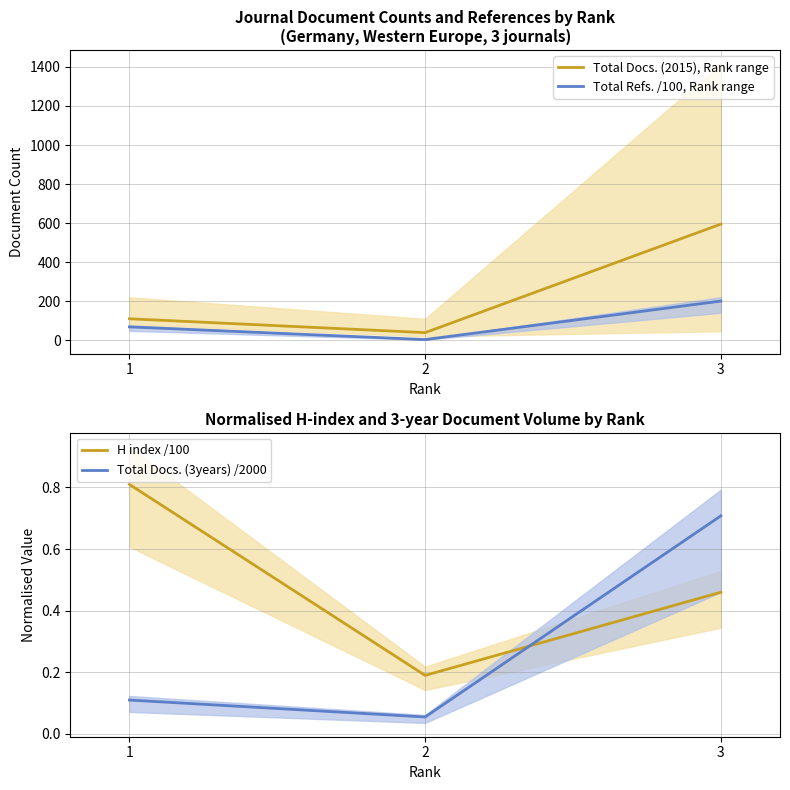

Which category has the lowest value in the Total Docs. (3years) /2000 series?

2